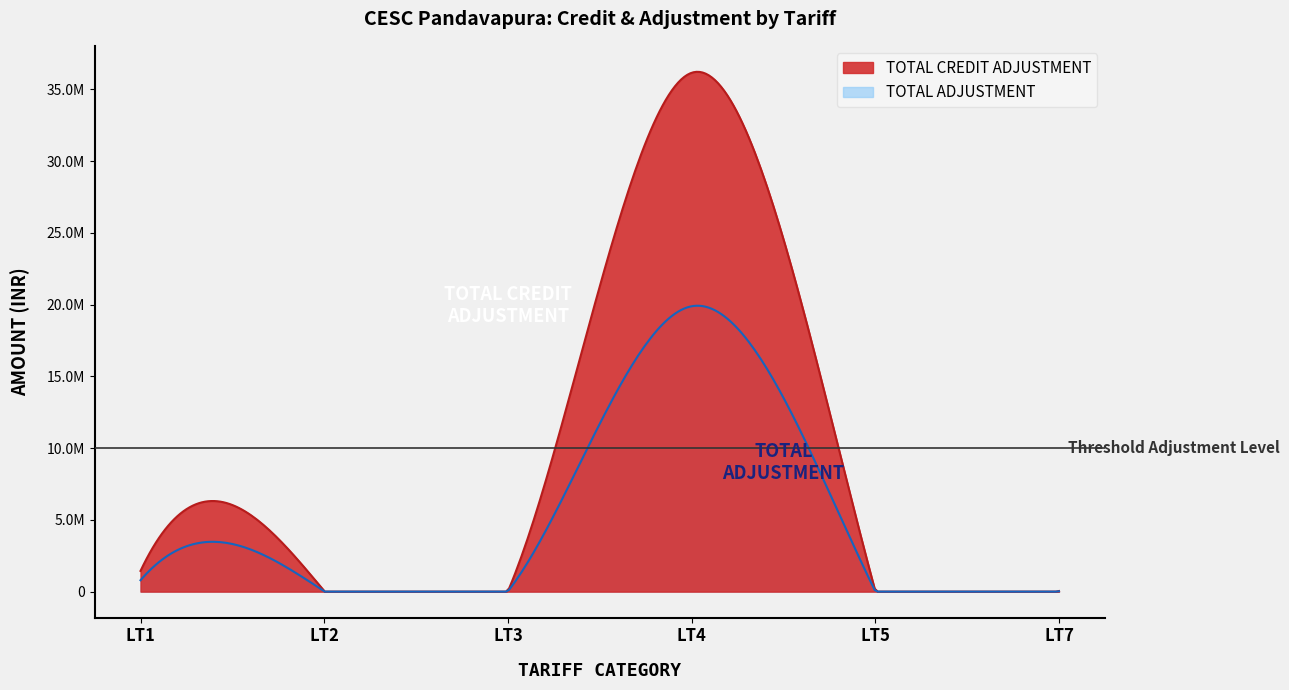

List the labels in order of TOTAL ADJUSTMENT value, smallest first.

LT3, LT7, LT2, LT5, LT1, LT4